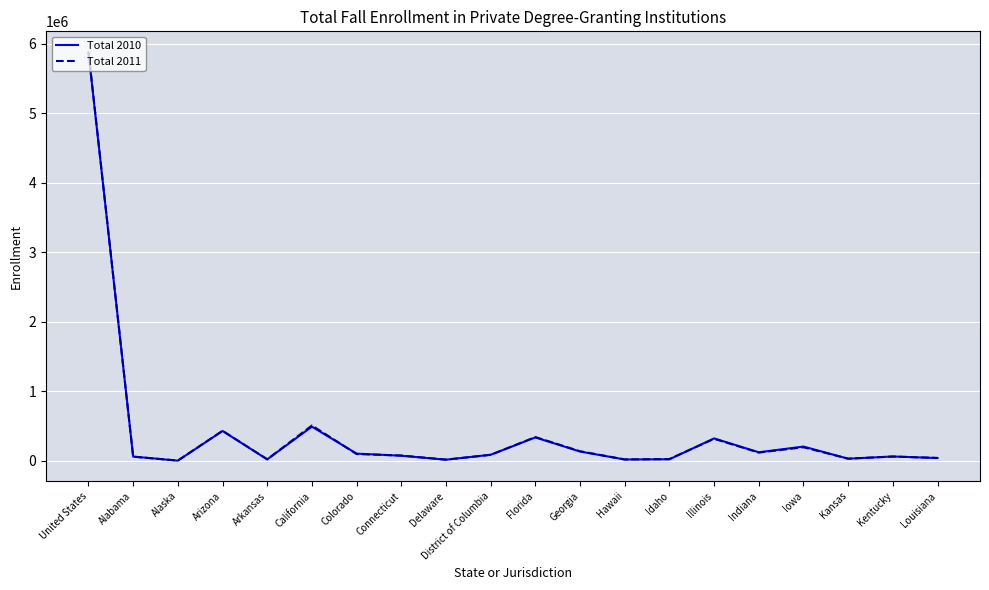

At which label does Total 2010 reach its peak?

United States